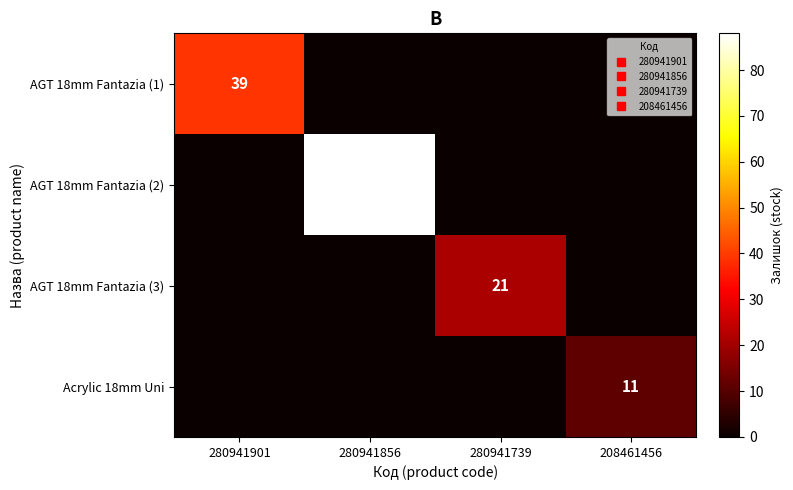

What is the total value across all series at 208461456?

11